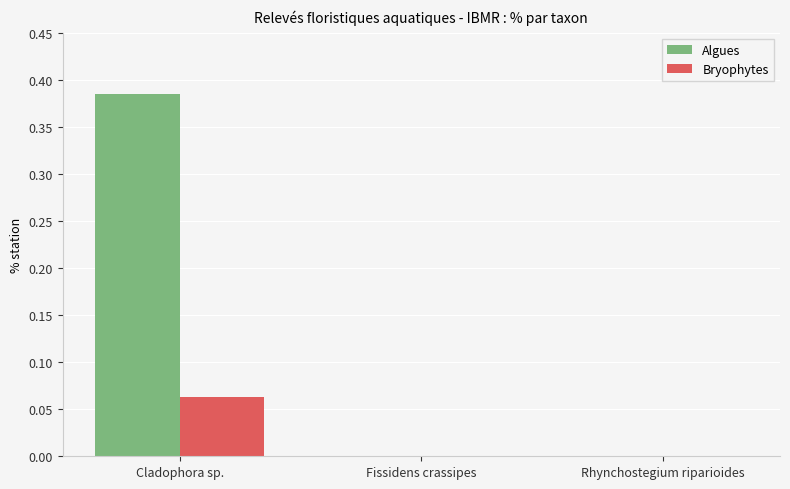

Is it true that Algues equals 0.2 at Cladophora sp.?

False